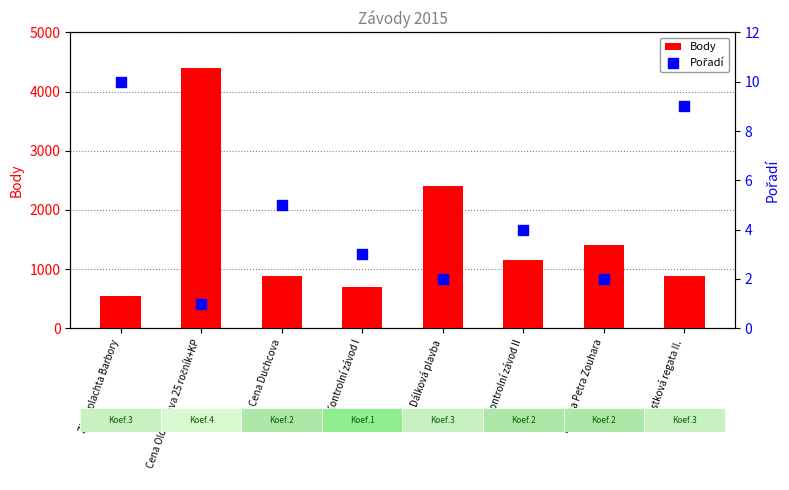

What are all the series names shown in the legend?

Body, Pořadí